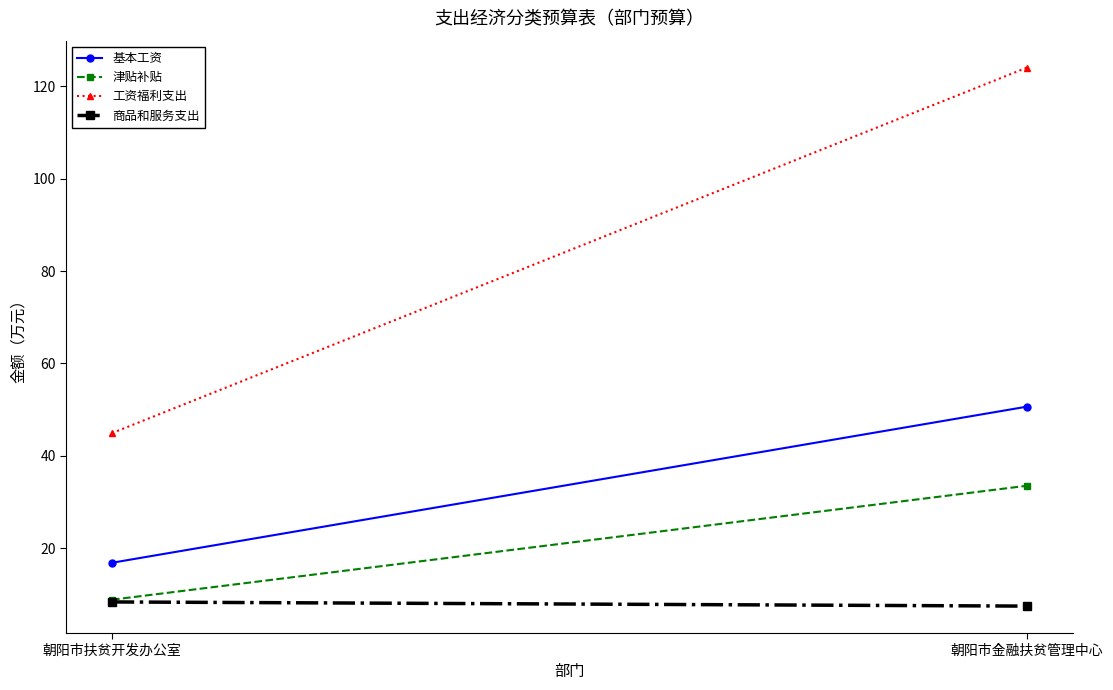

At which label does 基本工资 reach its peak?

朝阳市金融扶贫管理中心